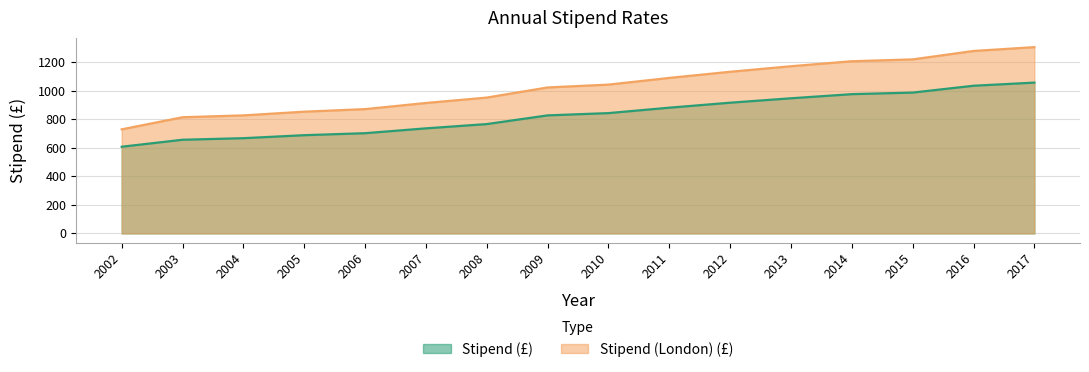

What is the difference between the maximum and second lowest values in the Stipend (£) series?

401